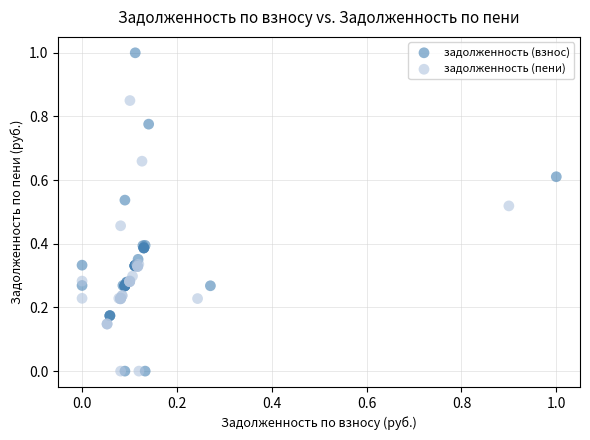

Which series has the largest Y range (max minus min)?

задолженность (взнос)